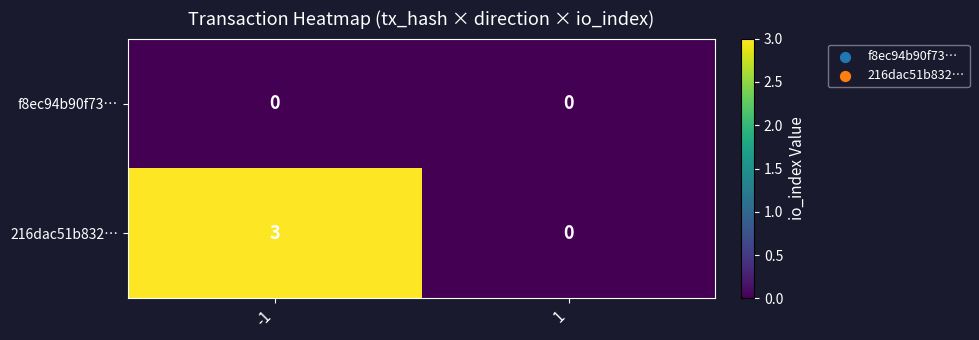

Rank the series by their average value, from lowest to highest.

f8ec94b90f73…, 216dac51b832…